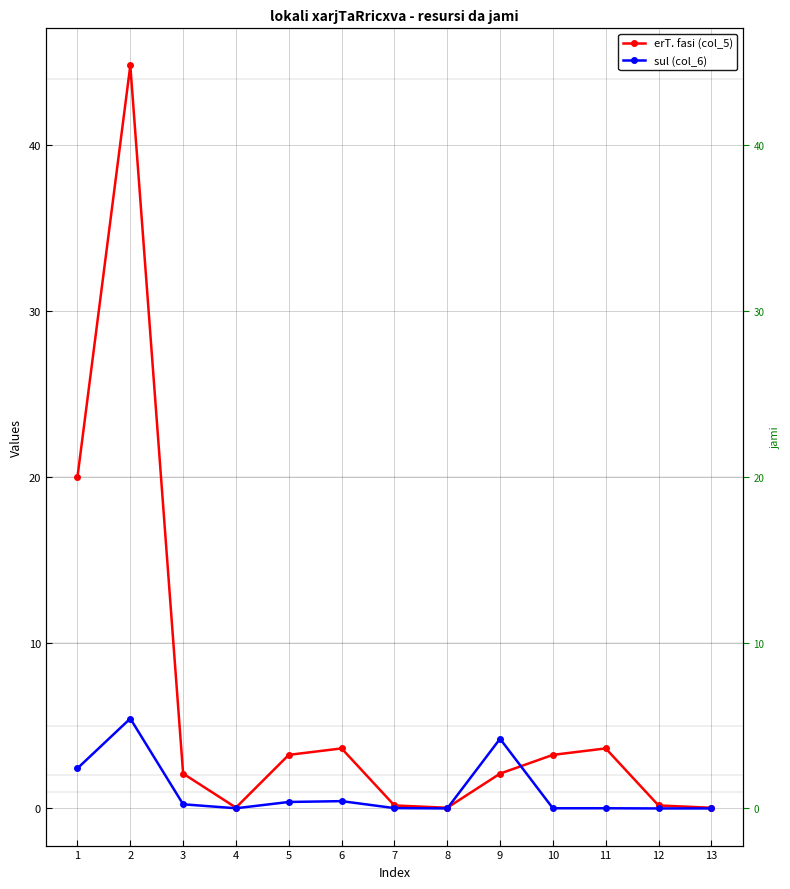

What is the value of the sul (col_6) point at the 2nd from the left?

5.4